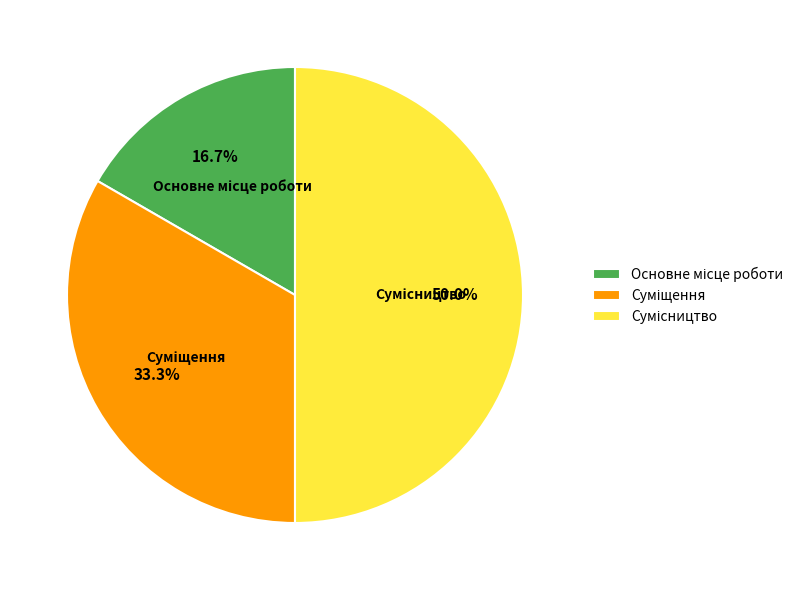

How many slices are in this pie chart?

3